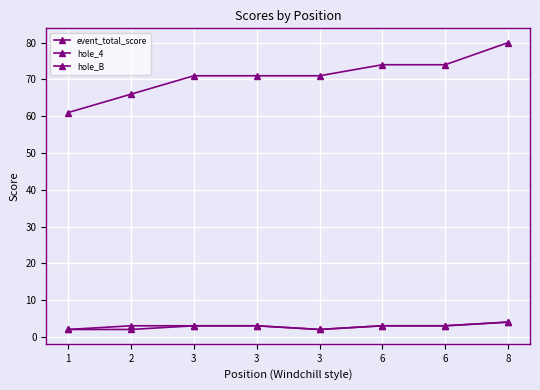

Does the chart have visible grid lines?

Yes